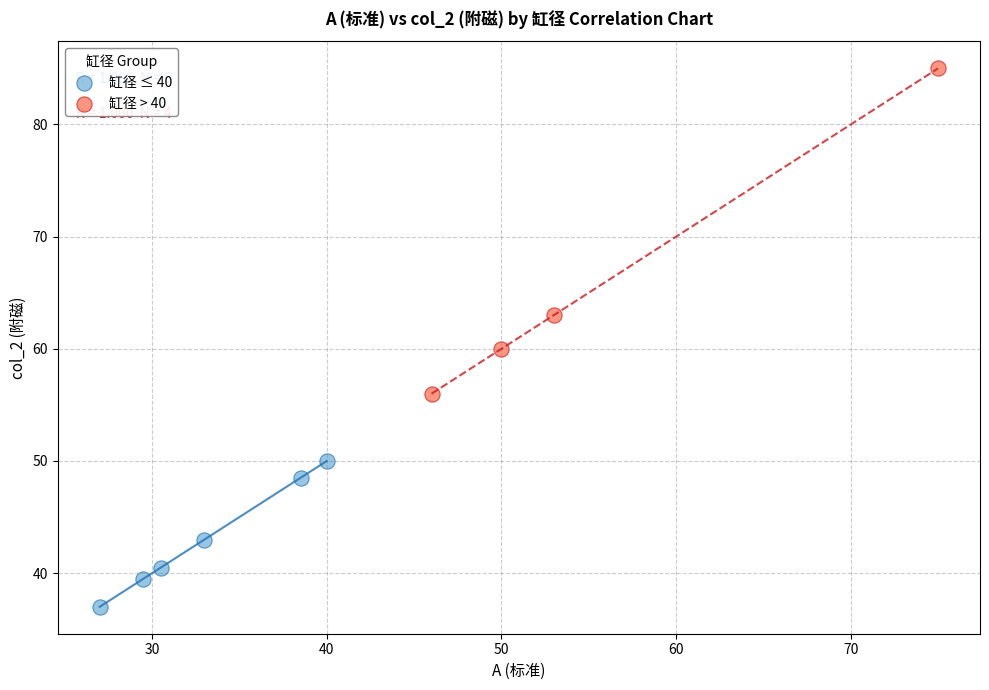

Which series reaches the minimum Y coordinate?

缸径 ≤ 40